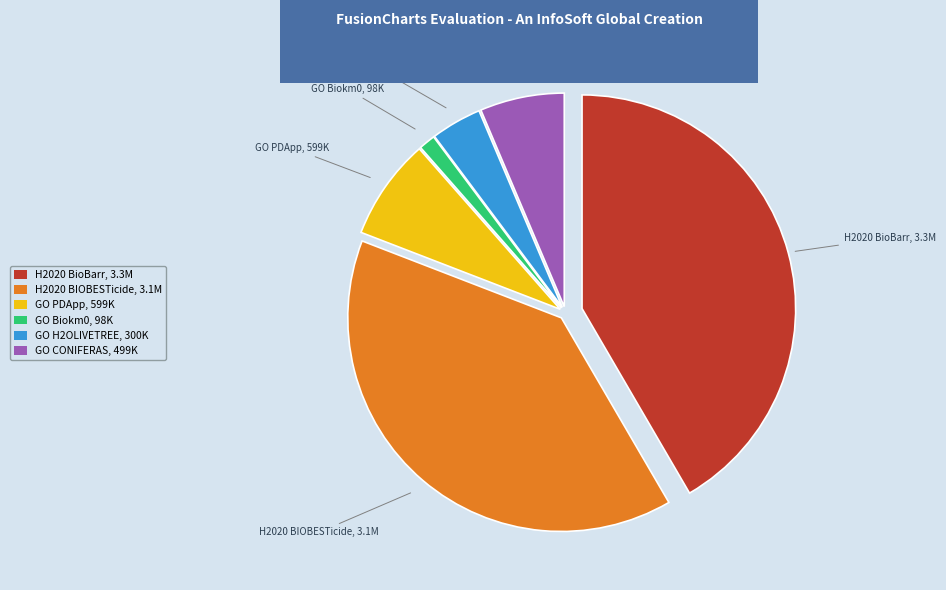

Which category has the smallest portion of the pie?

GO Biokm0